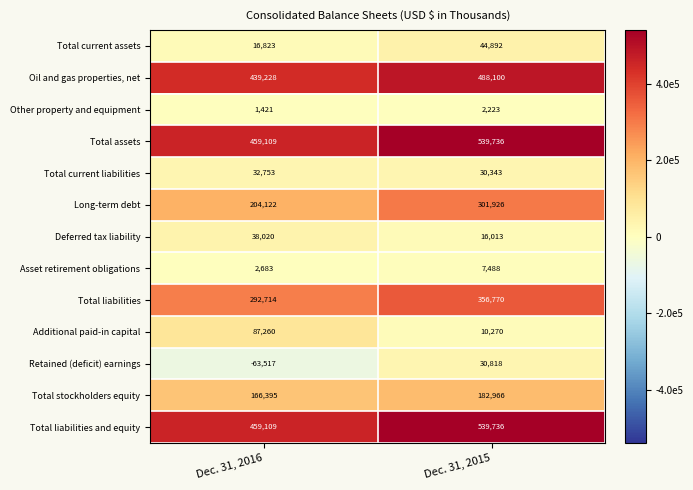

Reading left to right, extract all data points from this chart.

Total current assets: 16823	44892
Oil and gas properties, net: 439228	488100
Other property and equipment: 1421	2223
Total assets: 459109	539736
Total current liabilities: 32753	30343
Long-term debt: 204122	301926
Deferred tax liability: 38020	16013
Asset retirement obligations: 2683	7488
Total liabilities: 292714	356770
Additional paid-in capital: 87260	10270
Retained (deficit) earnings: -63517	30818
Total stockholders equity: 166395	182966
Total liabilities and equity: 459109	539736